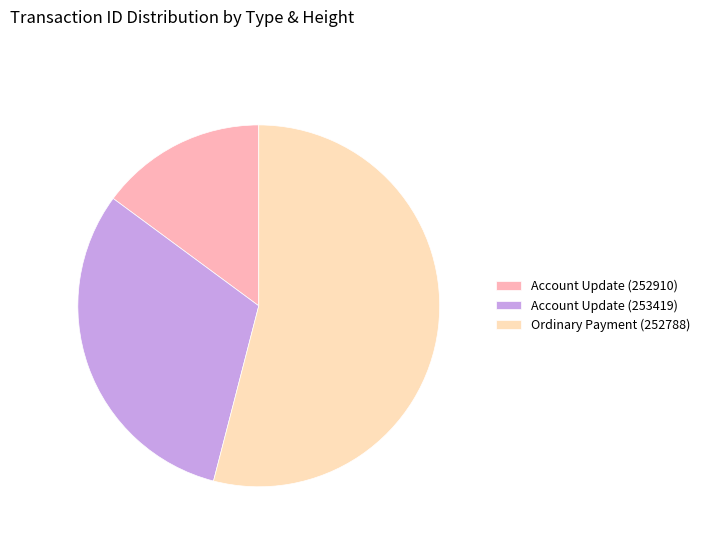

Which category has the biggest portion of the pie?

Ordinary Payment (252788)